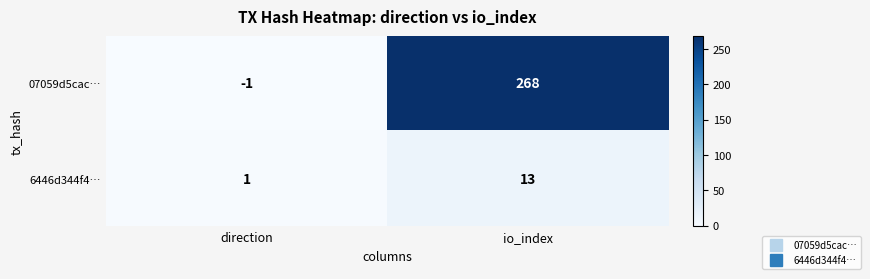

Rank the series by their average value, from highest to lowest.

07059d5cac…, 6446d344f4…